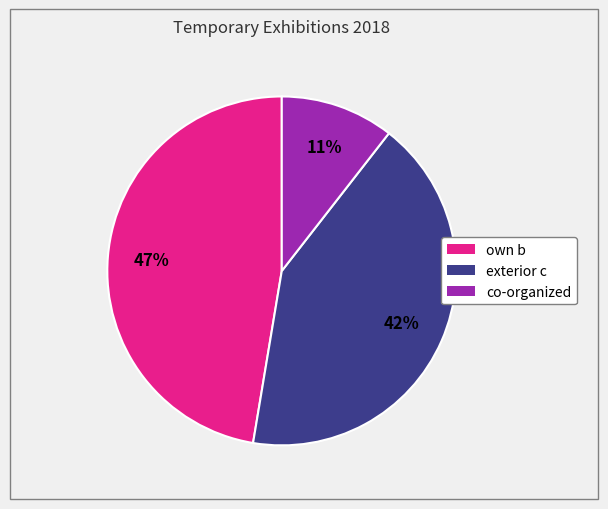

How many segments does this pie chart have?

3